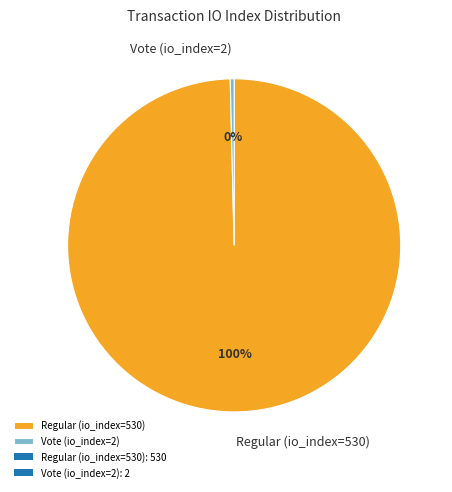

Is there any slice that represents more than half of the pie?

Yes